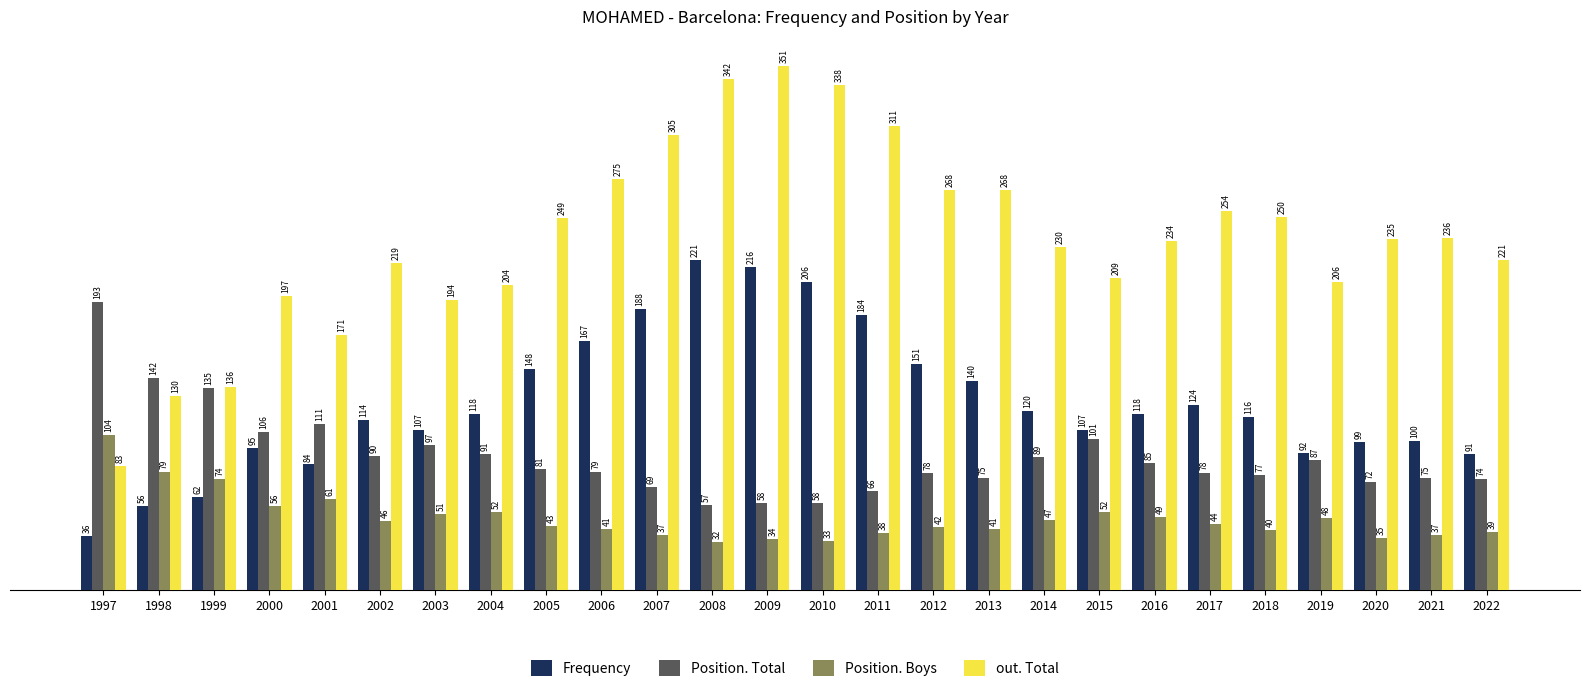

Which series has the largest range (max minus min)?

out. Total